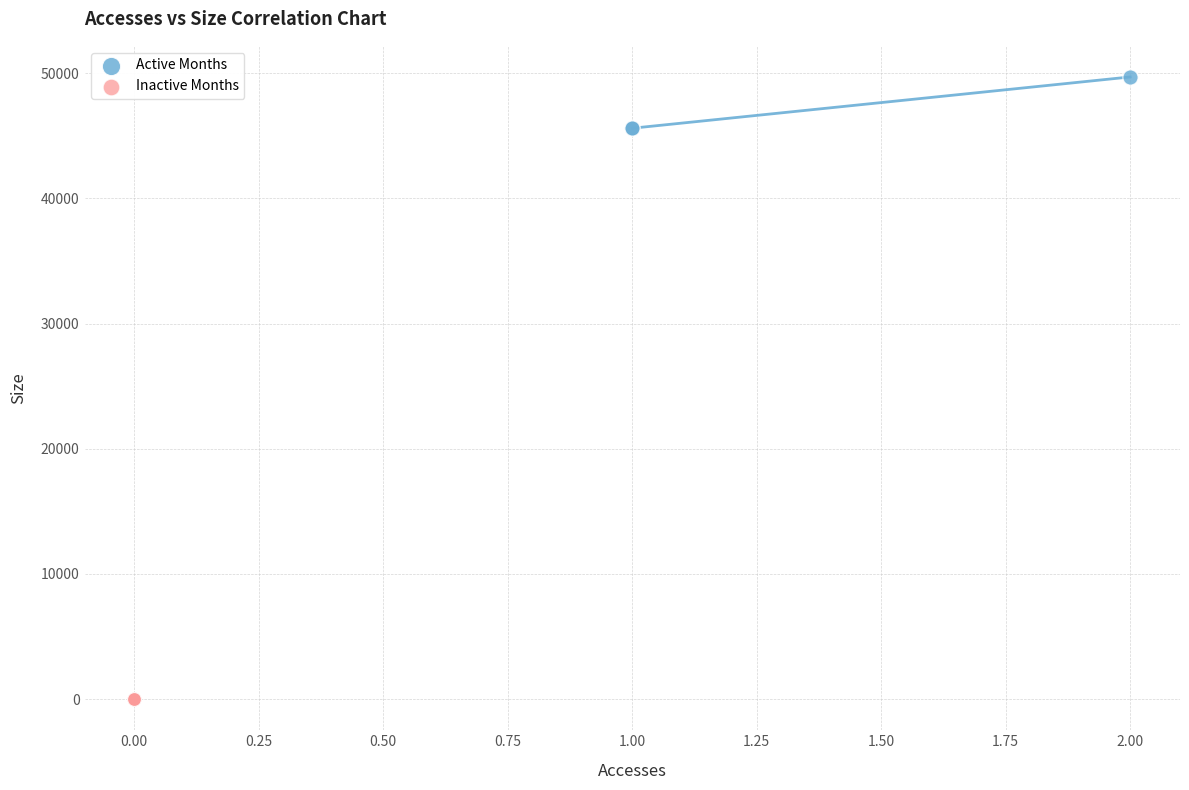

Which series contains the highest Y value?

Active Months